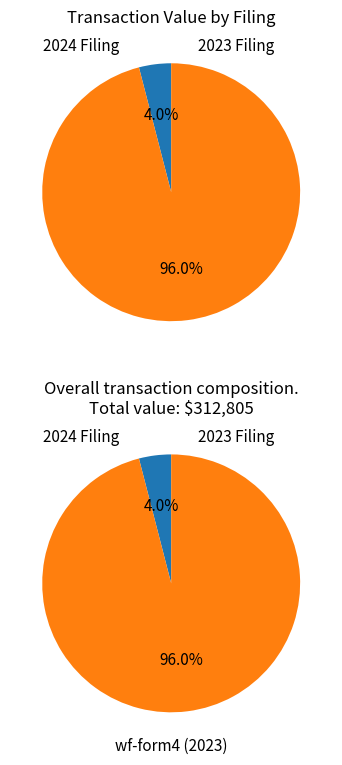

How many slices are in this pie chart?

2